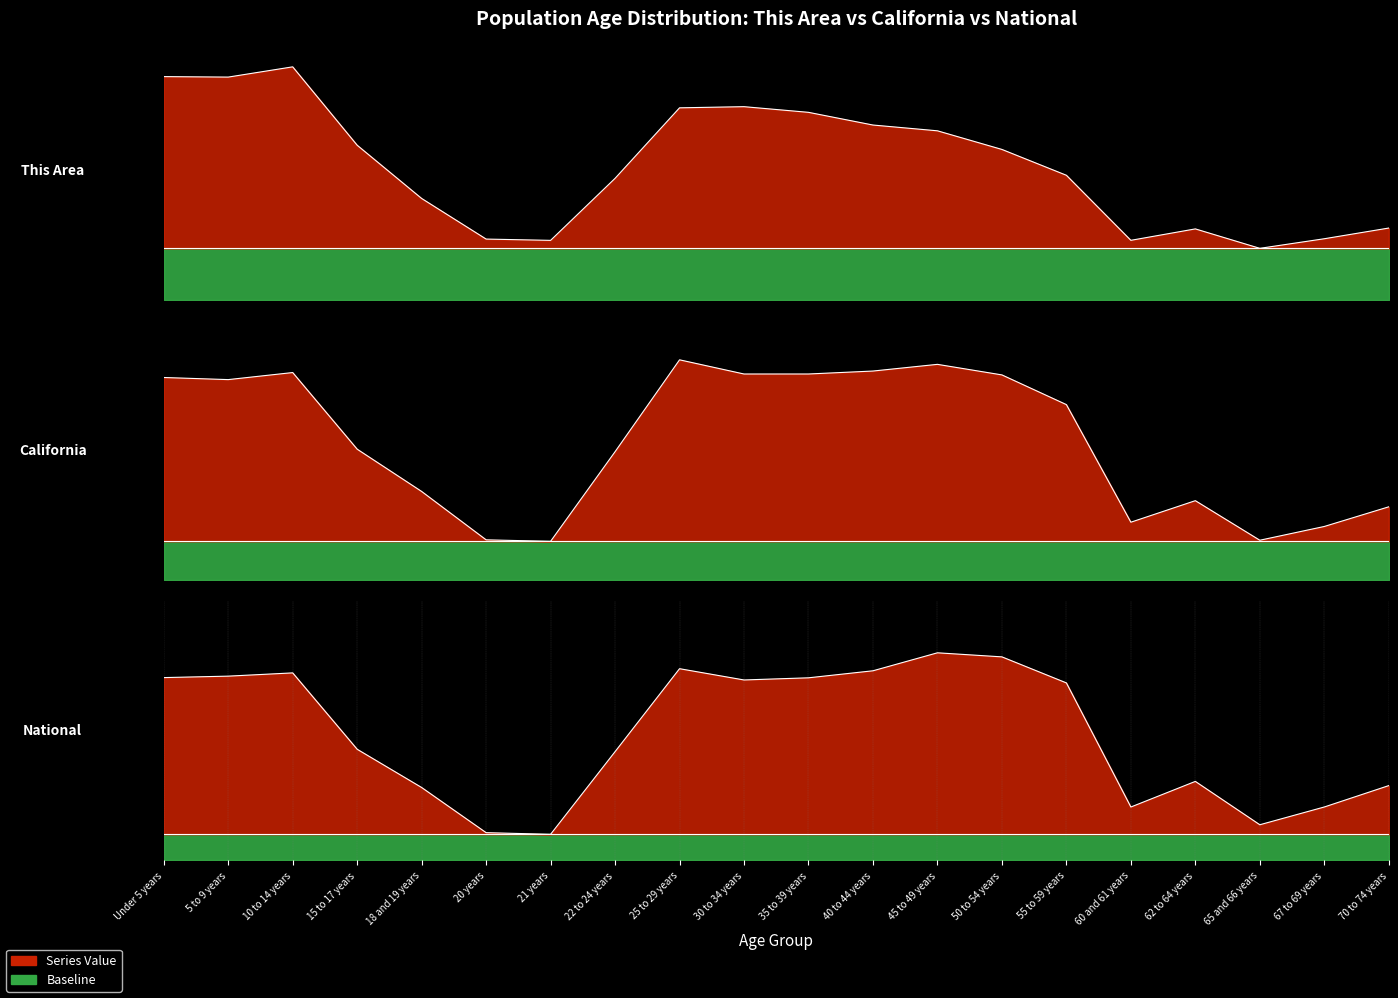

The value of California at 65 and 66 years is 0.2. True or false?

True